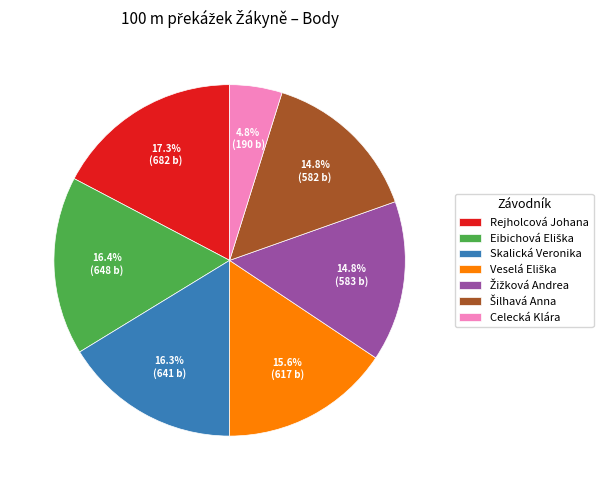

Is there any slice that represents more than half of the pie?

No